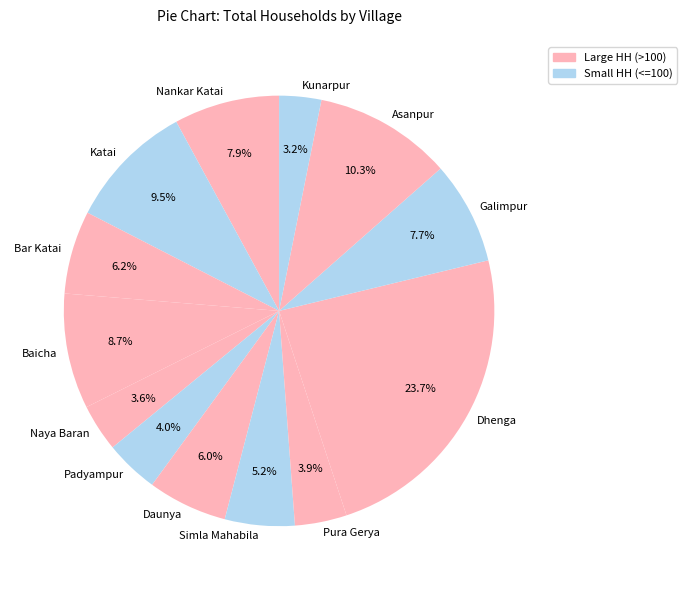

What is the largest slice in the pie chart?

Dhenga